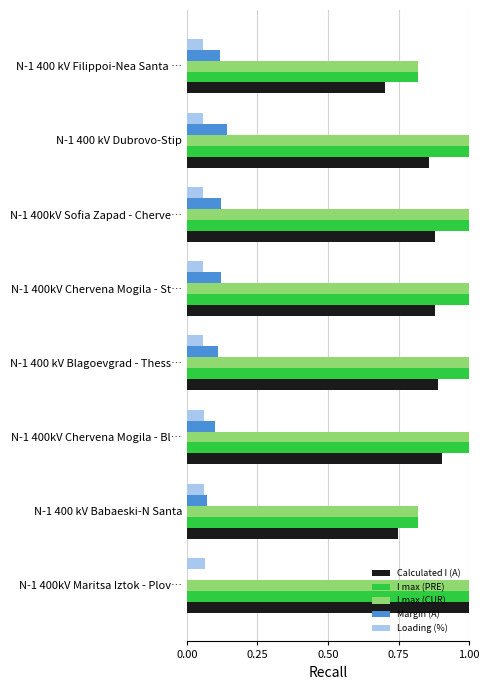

The value of I max (CUR) at N-1 400kV Maritsa Iztok - Plov… is 1.0. True or false?

True